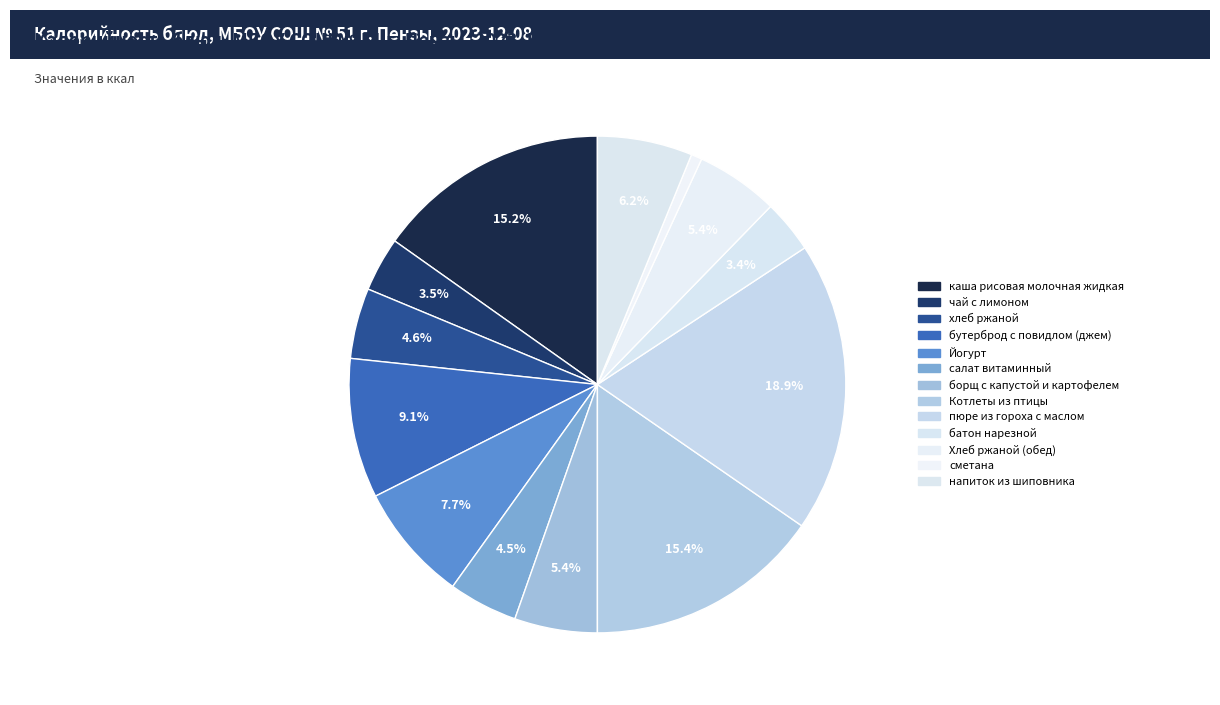

What percentage do батон нарезной and Йогурт together represent?

11.1%